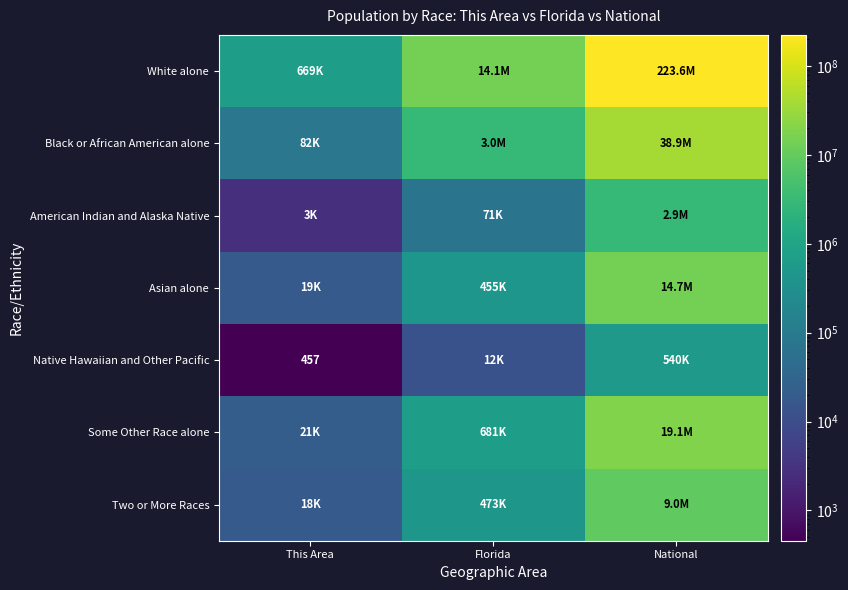

The Some Other Race alone series shows 6351354 at National. True or false?

False